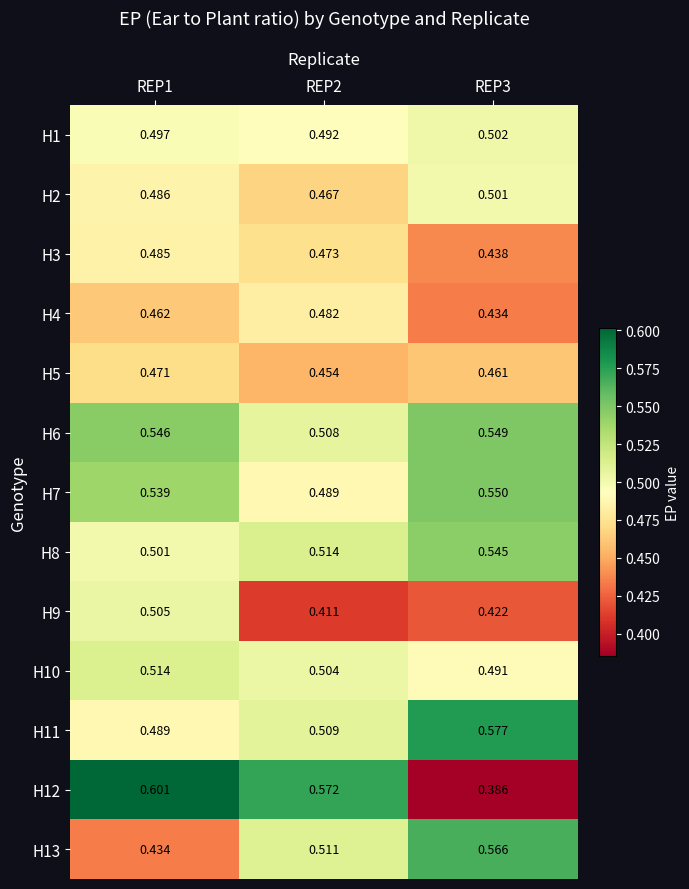

How many distinct data groups are displayed?

13